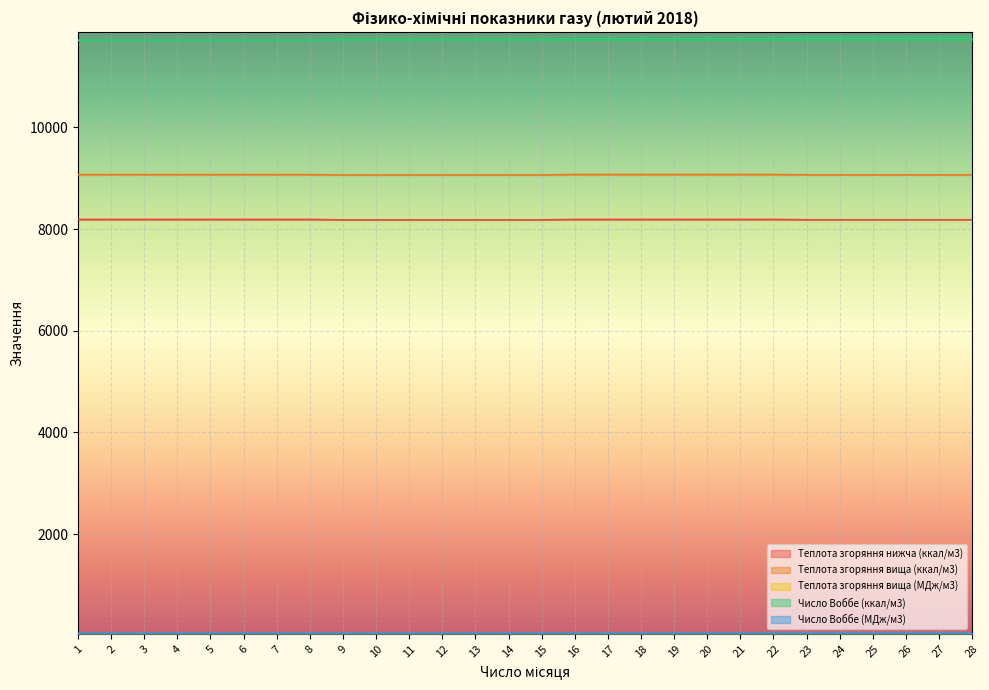

Reading left to right, what are all the values shown in this chart?

Теплота згоряння нижча (ккал/м3): 8190.0	8190.0	8190.0	8190.0	8190.0	8190.0	8190.0	8190.0	8180.5	8180.5	8180.5	8180.5	8180.5	8180.5	8180.5	8190.0	8190.0	8190.0	8190.0	8190.0	8190.0	8190.0	8182.9	8182.9	8182.9	8182.9	8182.9	8182.9
Теплота згоряння вища (ккал/м3): 9071.4	9071.4	9071.4	9071.4	9071.4	9071.4	9071.4	9071.4	9064.2	9064.2	9064.2	9064.2	9064.2	9064.2	9064.2	9073.8	9073.8	9073.8	9073.8	9073.8	9073.8	9073.8	9066.6	9066.6	9066.6	9066.6	9066.6	9066.6
Теплота згоряння вища (МДж/м3): 38.0	38.0	38.0	38.0	38.0	38.0	38.0	38.0	38.0	38.0	38.0	38.0	38.0	38.0	38.0	38.0	38.0	38.0	38.0	38.0	38.0	38.0	38.0	38.0	38.0	38.0	38.0	38.0
Число Воббе (ккал/м3): 11713.0	11713.0	11713.0	11713.0	11713.0	11713.0	11713.0	11713.0	11727.3	11727.3	11727.3	11727.3	11727.3	11727.3	11727.3	11744.1	11744.1	11744.1	11744.1	11744.1	11744.1	11744.1	11756.0	11756.0	11756.0	11756.0	11756.0	11756.0
Число Воббе (МДж/м3): 49.0	49.0	49.0	49.0	49.0	49.0	49.0	49.0	49.1	49.1	49.1	49.1	49.1	49.1	49.1	49.2	49.2	49.2	49.2	49.2	49.2	49.2	49.2	49.2	49.2	49.2	49.2	49.2